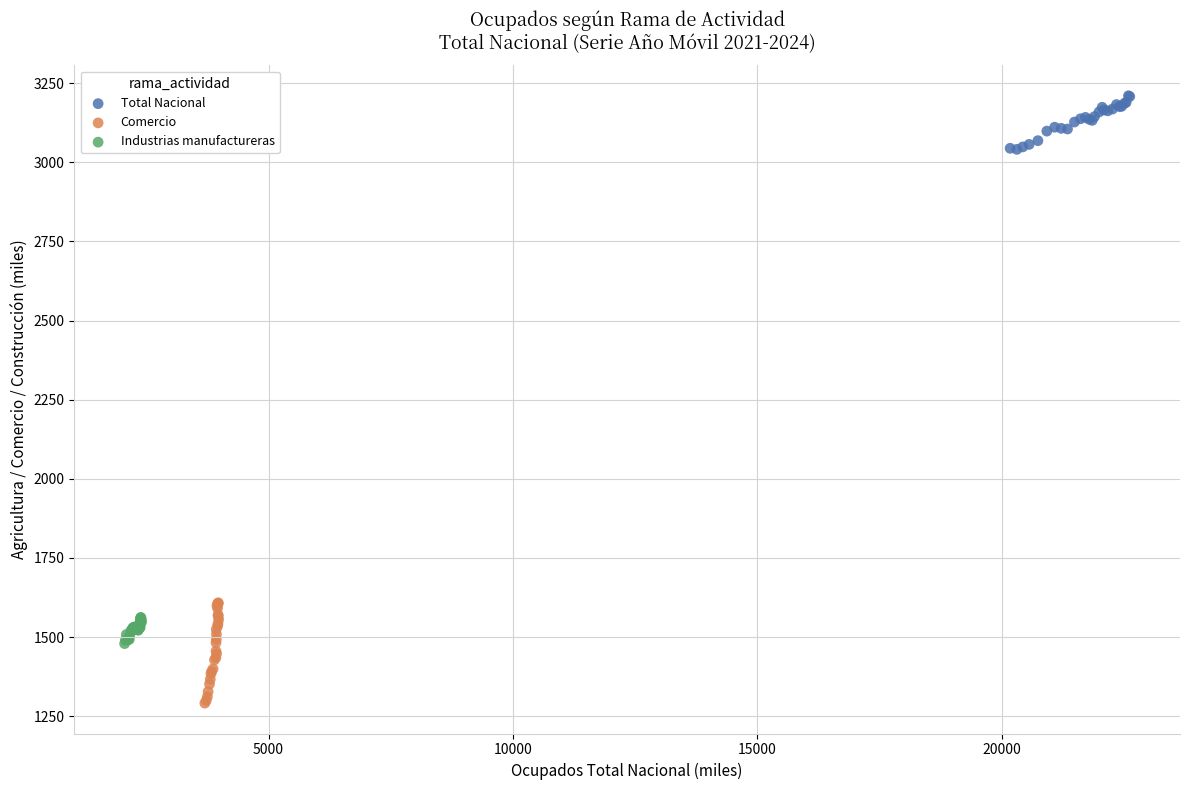

Which series has the widest spread of Y values?

Comercio